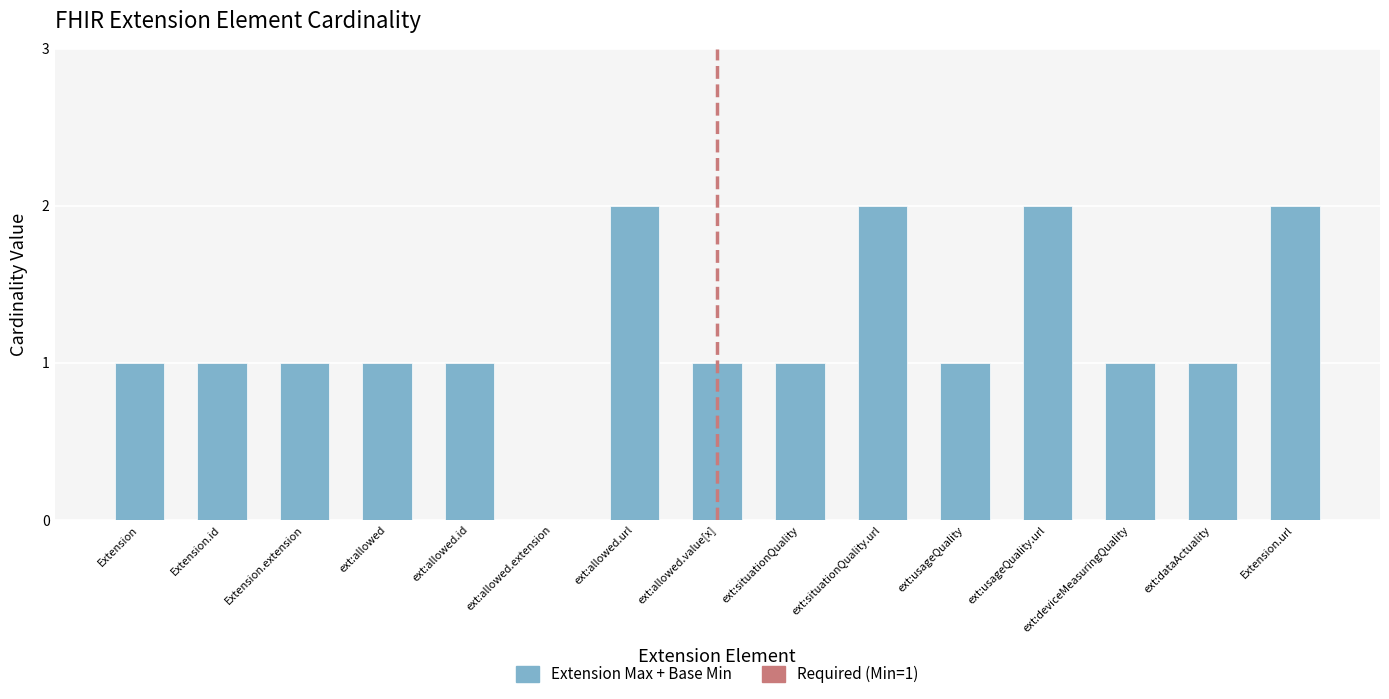

Which has a higher value, ext:usageQuality or ext:usageQuality.url?

ext:usageQuality.url